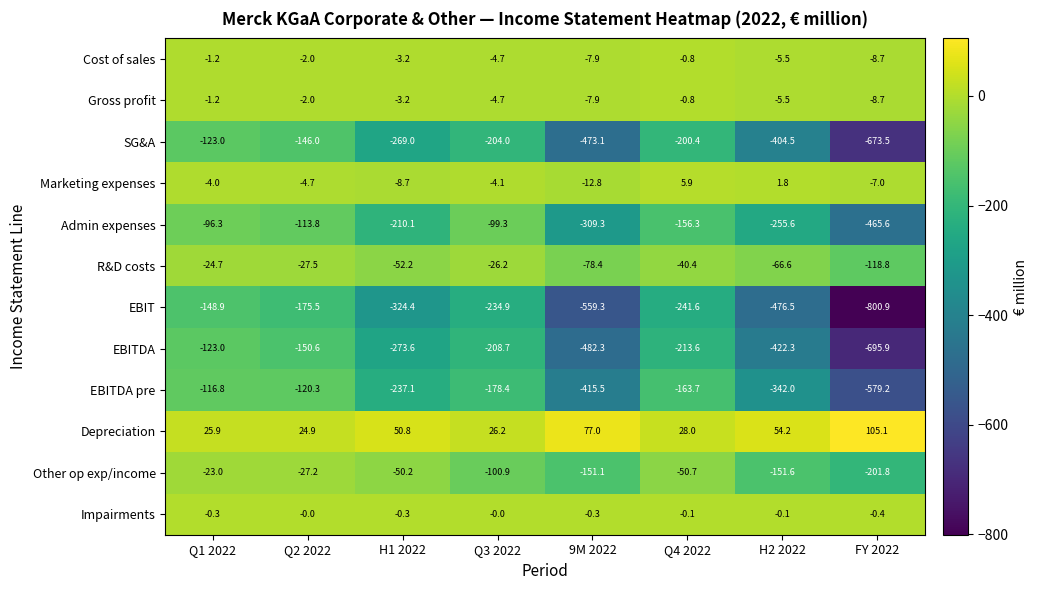

What is the approximate value of EBITDA at H2 2022?

-422.3